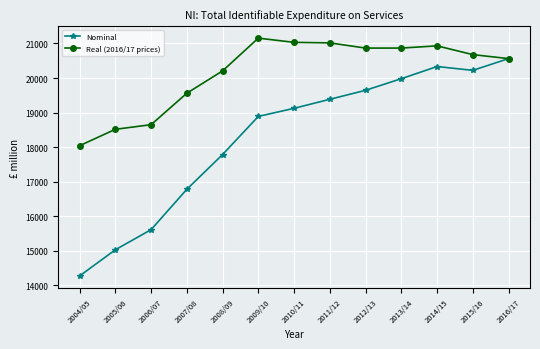

True or false: Nominal has more than 0 interior local peaks.

True